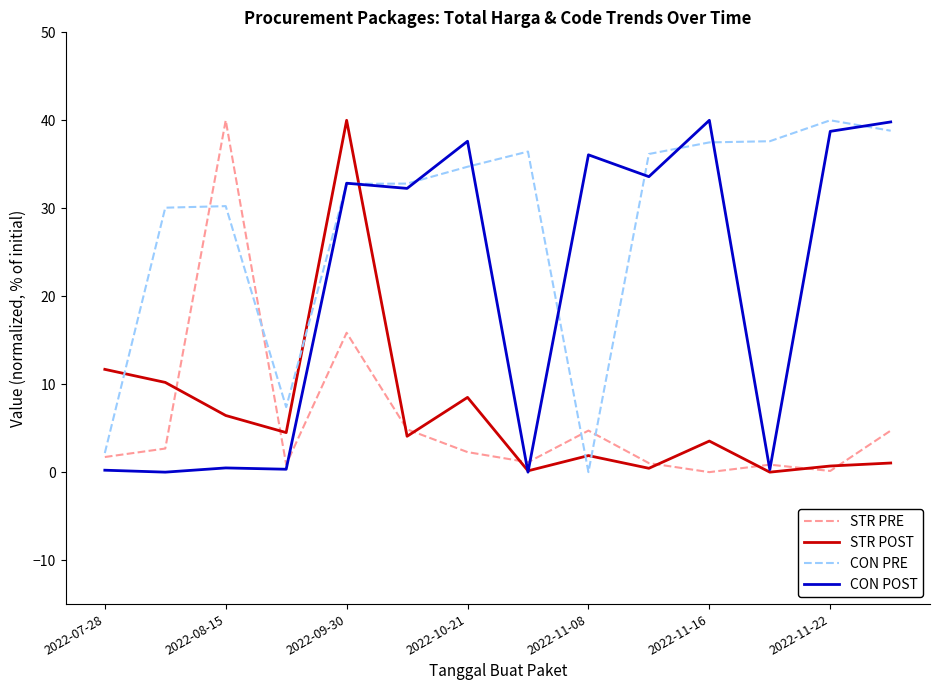

How many interior local valleys does the STR POST series have?

5